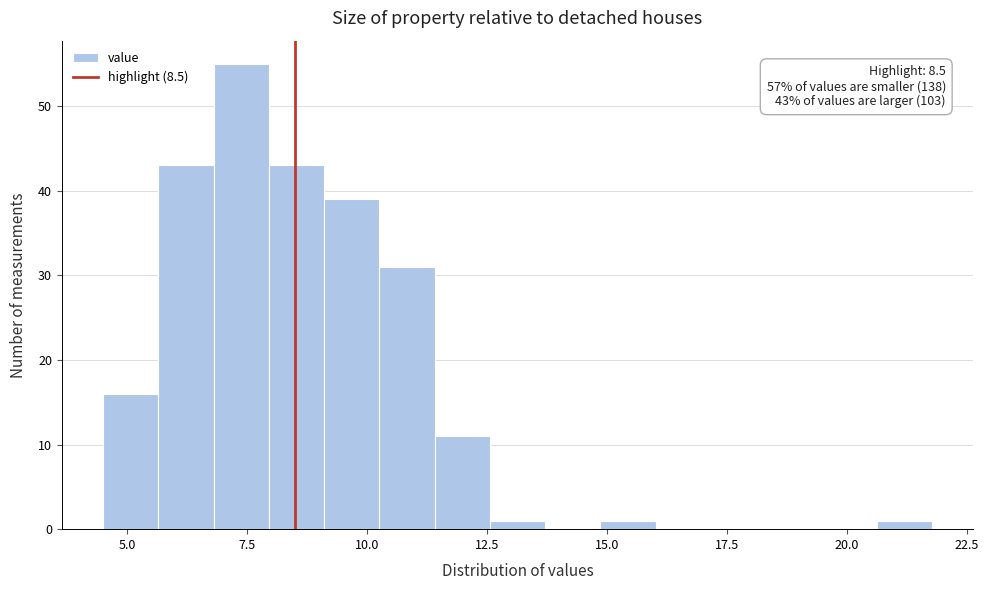

Around what value on the x-axis is the tallest bar? Give the approximate position of its centre, as read against the axis.

7.5